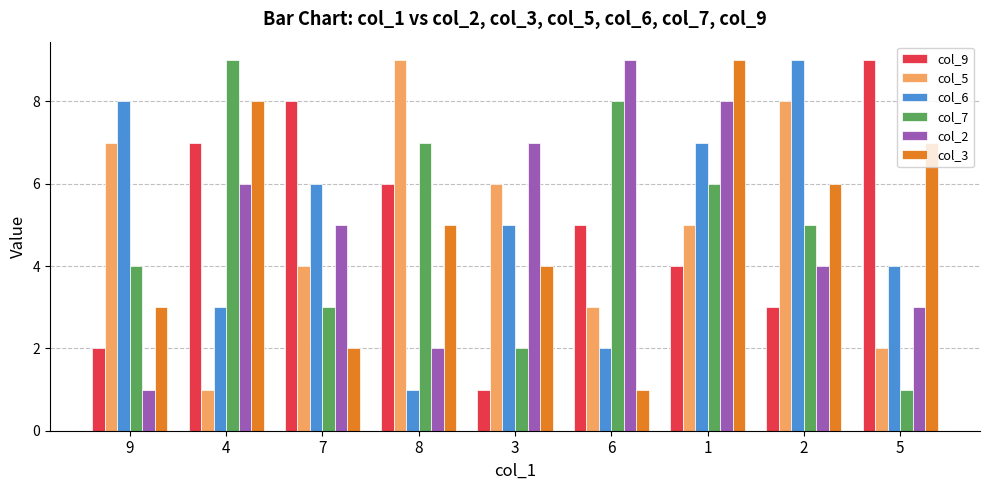

Count the col_2 values in the range 3 to 7.

5